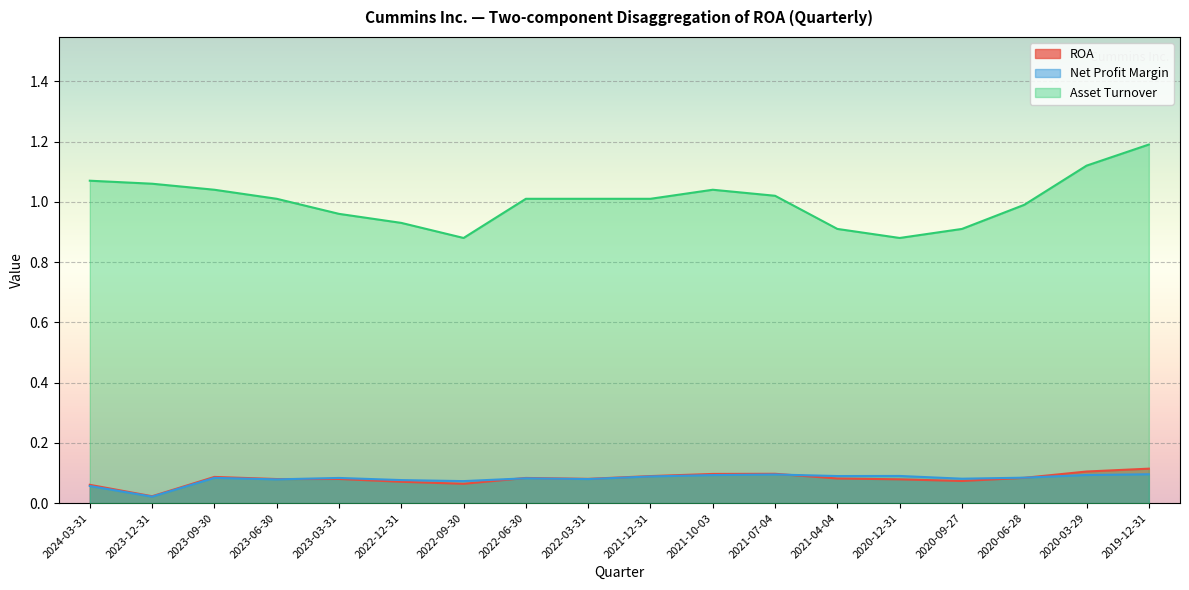

How many series are shown in this chart?

3